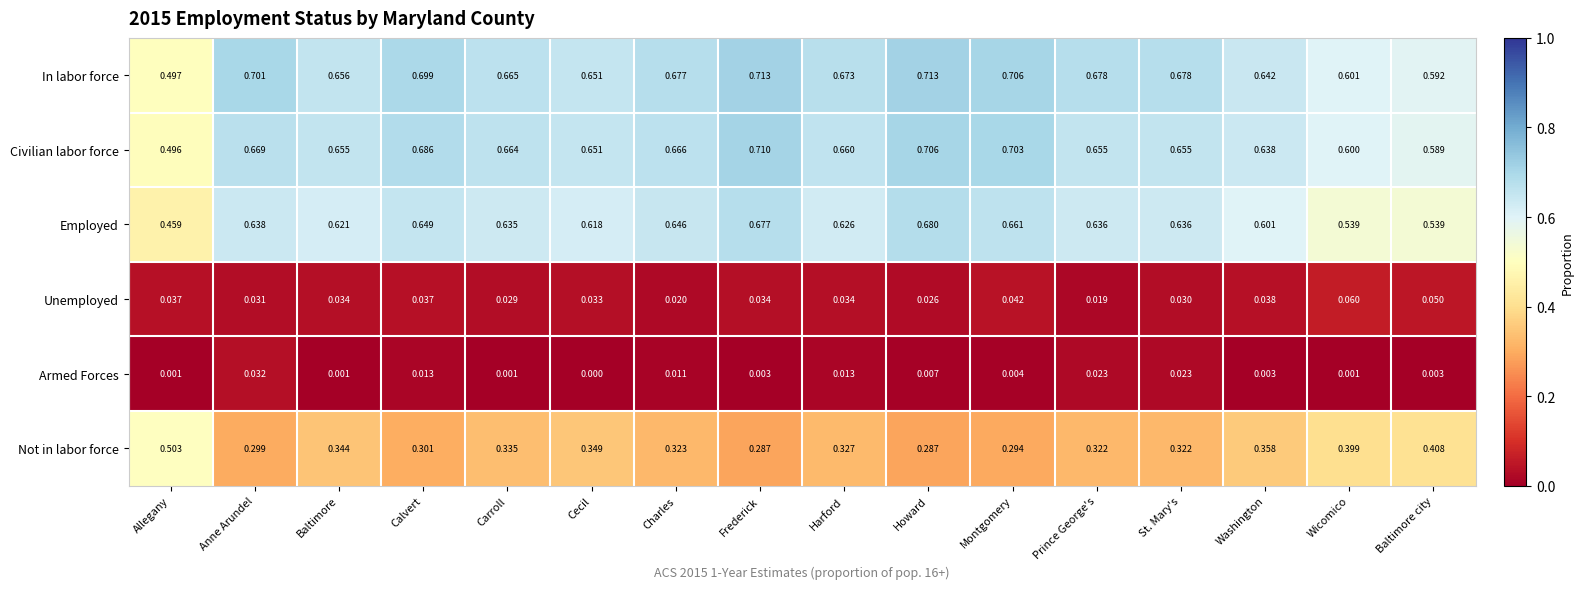

At which category does the chart reach its minimum across all series?

Cecil